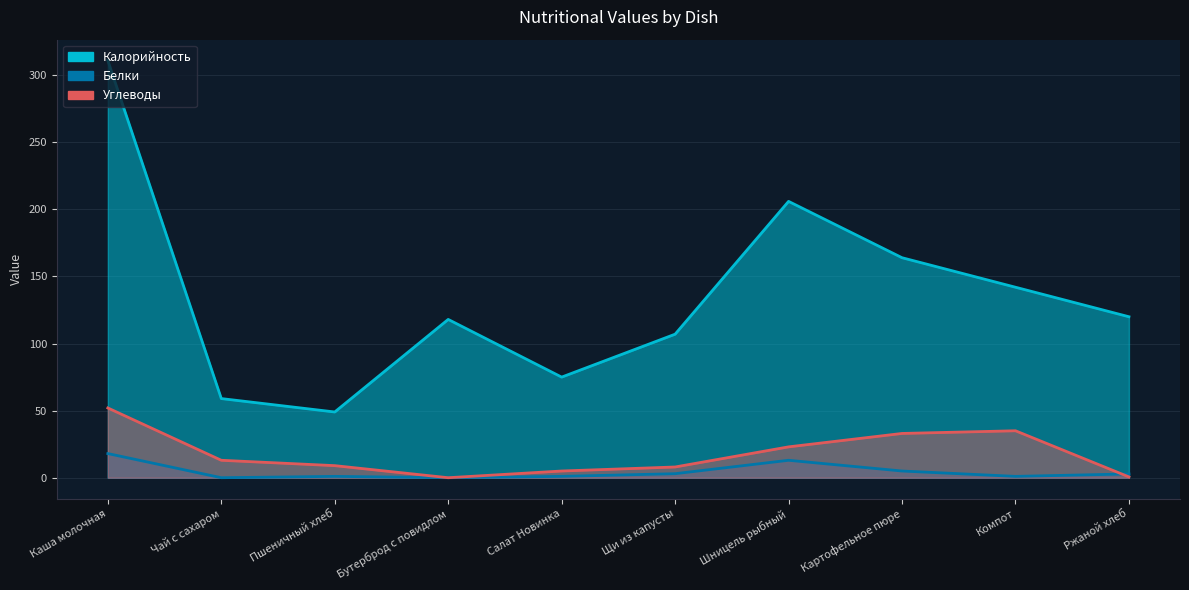

True or false: Белки and Калорийность intersect in this chart.

False